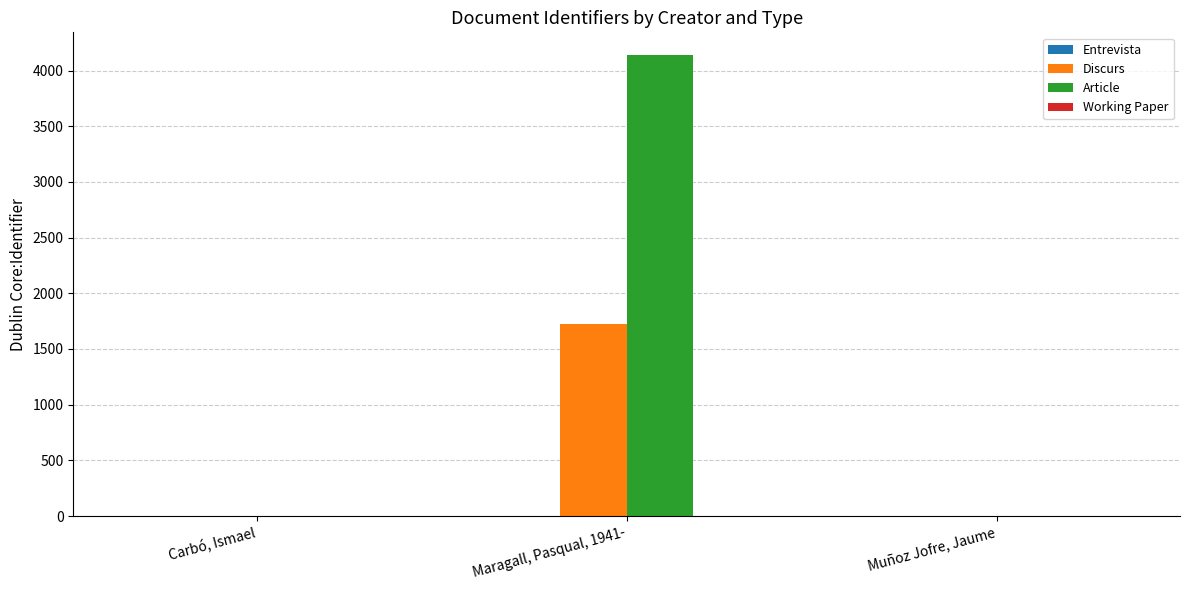

Read the Discurs value at Maragall, Pasqual, 1941-, to the nearest 50.

1750